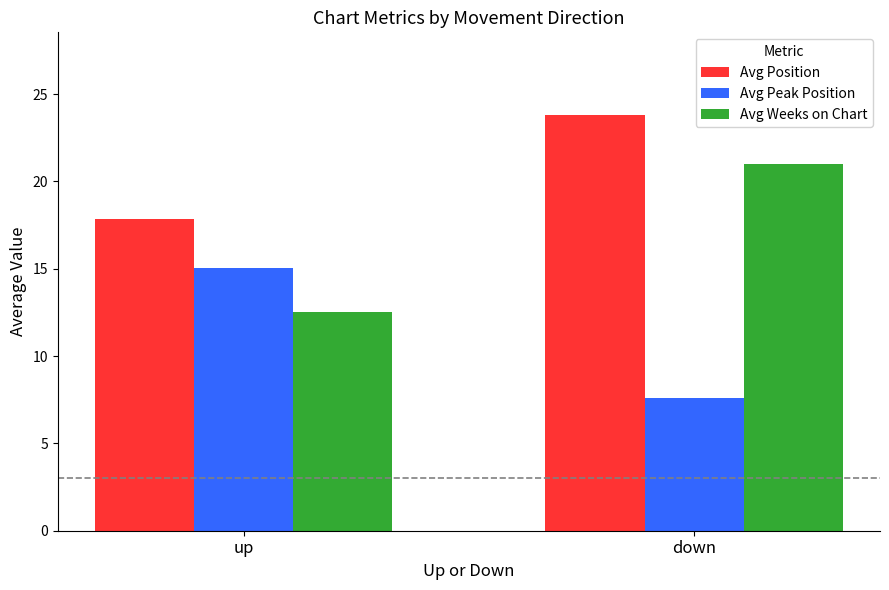

What is the difference between the maximum and minimum values in the Avg Weeks on Chart series?

8.5